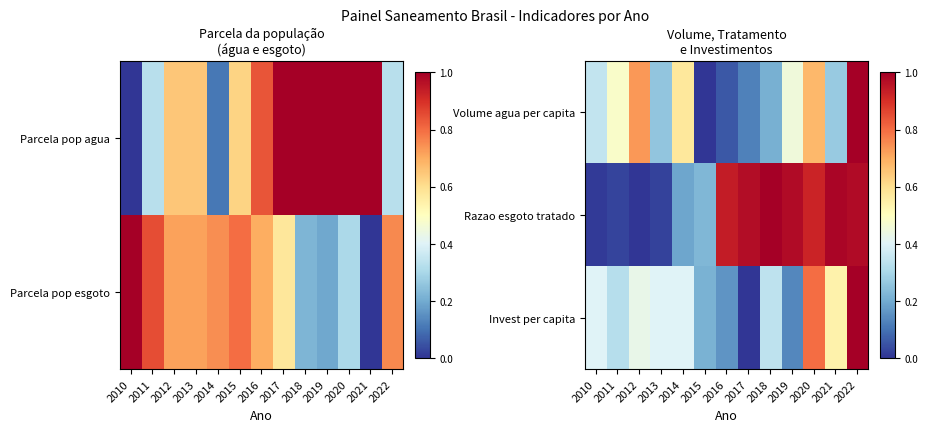

What is the greatest value displayed?

1.0